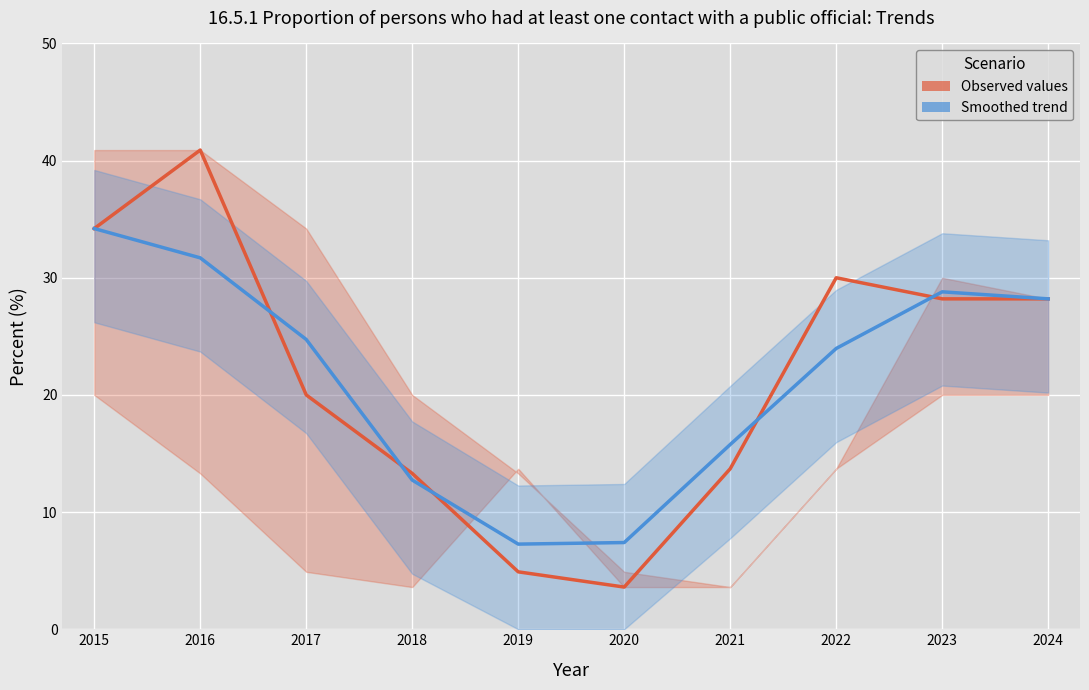

What is the value of the Smoothed trend point at the 1st from the left?

34.2